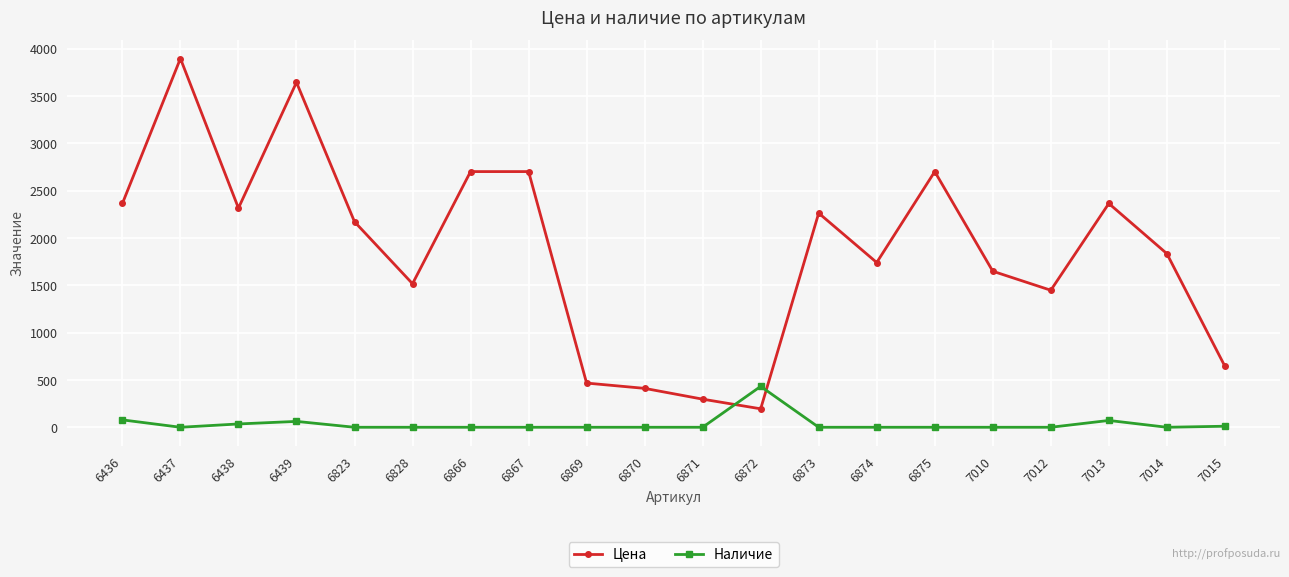

What is the value of the Наличие point at the 18th from the left?

72